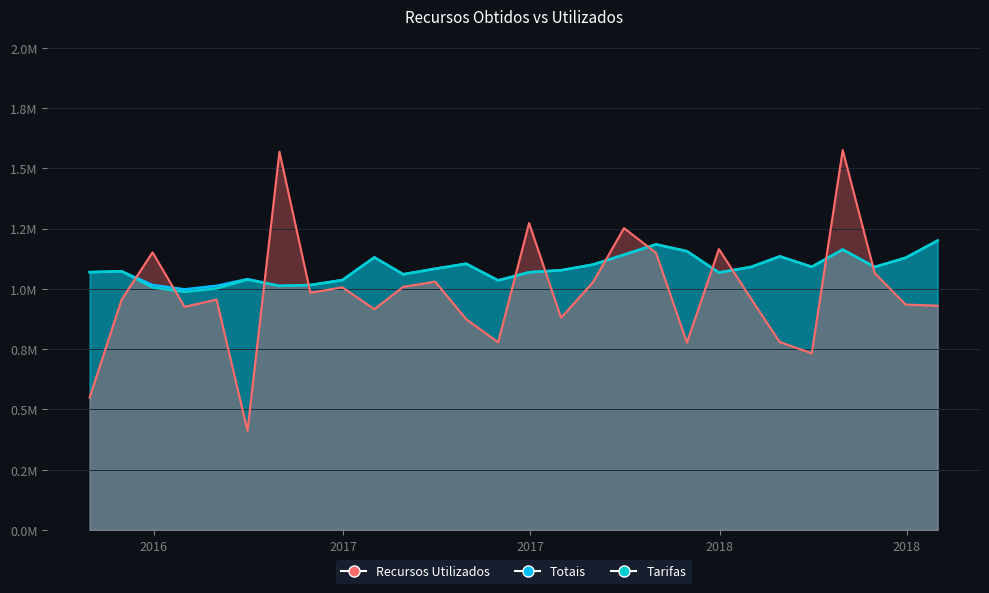

At 2016-05-31, list the series in order from smallest to largest.

Recursos Utilizados, Tarifas, Totais